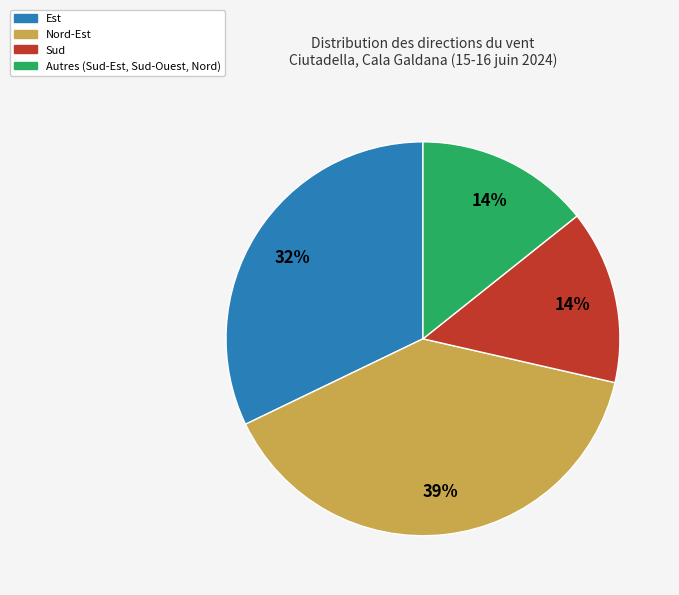

The Nord-Est slice represents 10% of the pie. True or false?

False